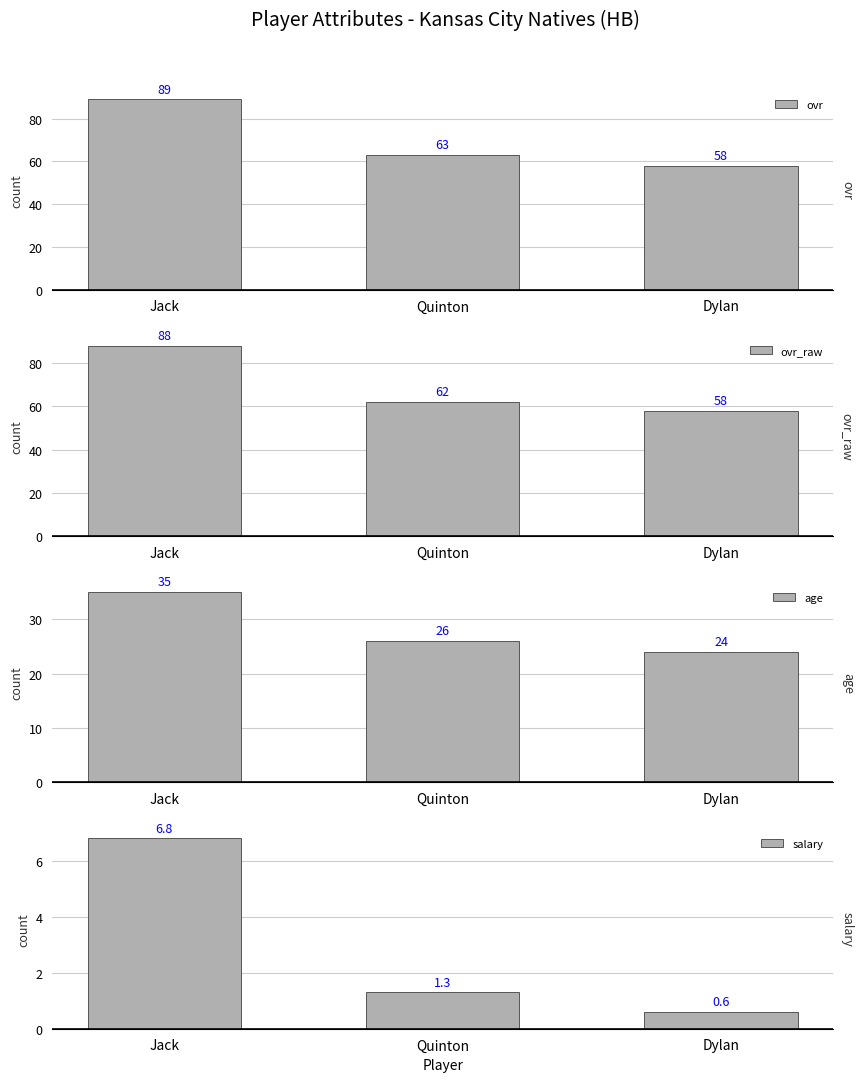

How many data points in ovr_raw are above 62?

1